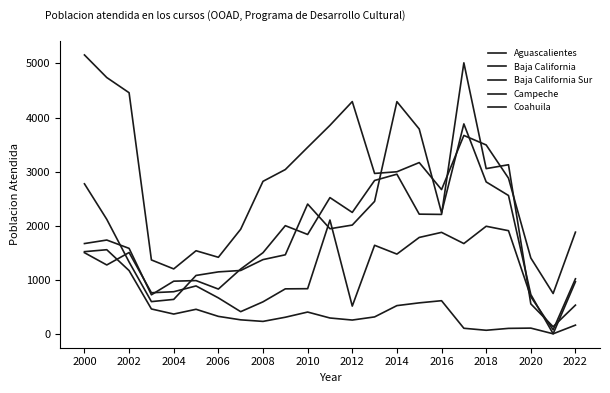

How many interior local peaks does the Coahuila series have?

3